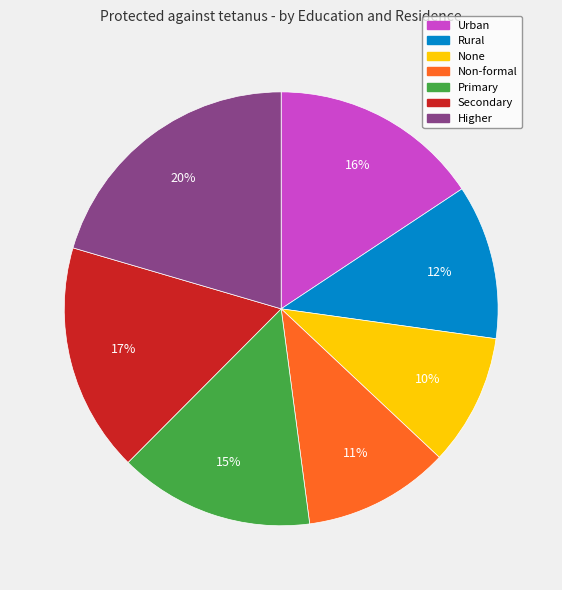

True or false: None accounts for 10% of the total.

True